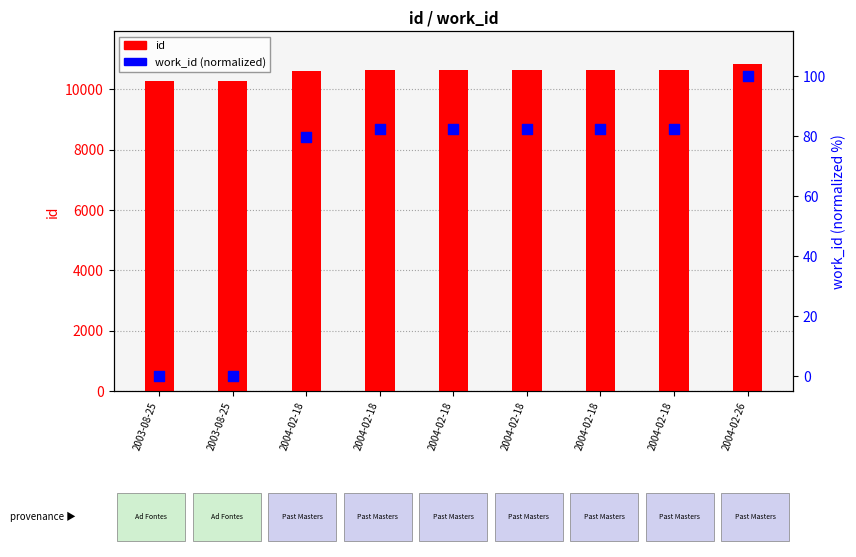

What is the total value across all series at 2004-02-18?

10688.6